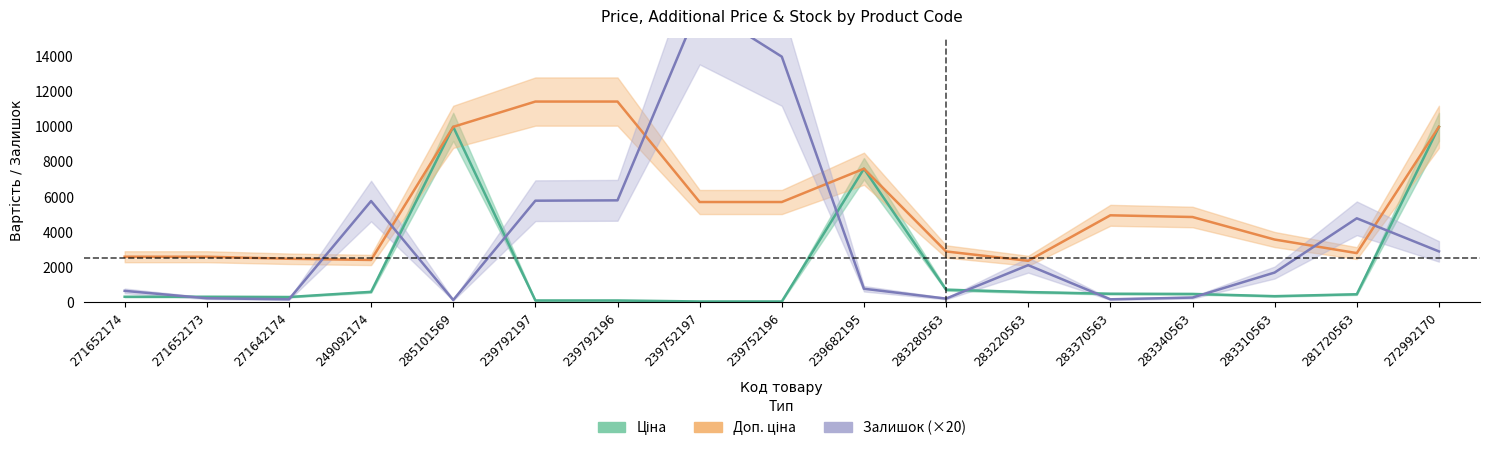

Rank the series by their maximum value, from highest to lowest.

Залишок, Доп. ціна, Ціна